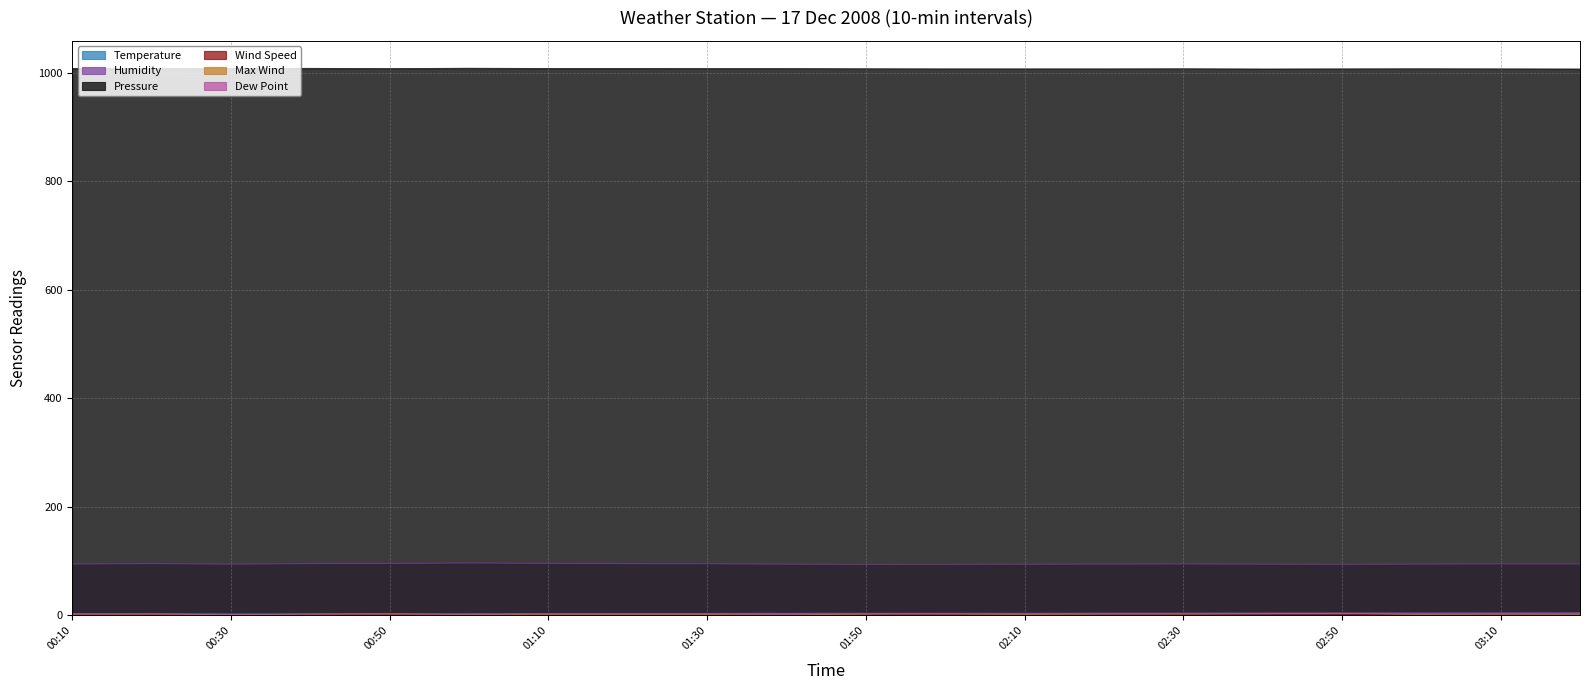

Rank the series at 03:20 from highest to lowest value.

Pressure, Humidity, Temperature, Dew Point, Max Wind, Wind Speed